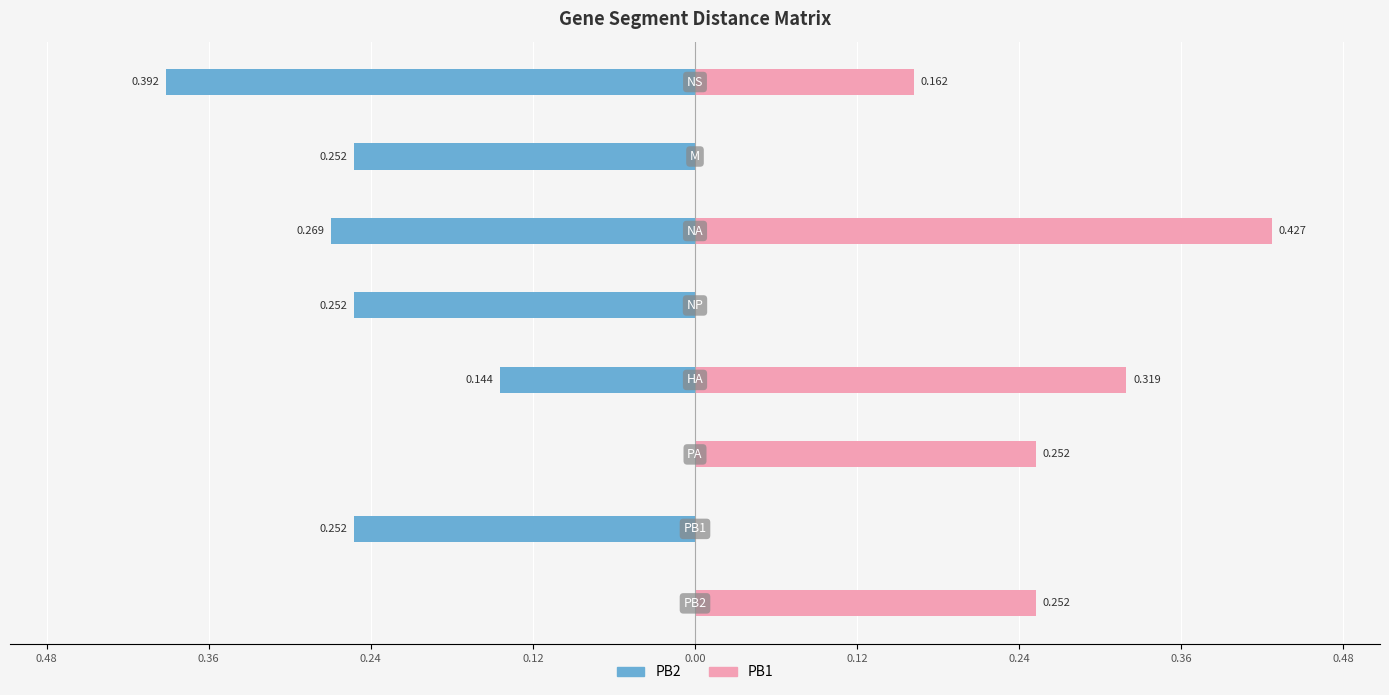

Reading left to right, extract all data points from this chart.

PB2: 0.0	-0.3	0.0	-0.1	-0.3	-0.3	-0.3	-0.4
PB1: 0.3	0.0	0.3	0.3	0.0	0.4	0.0	0.2